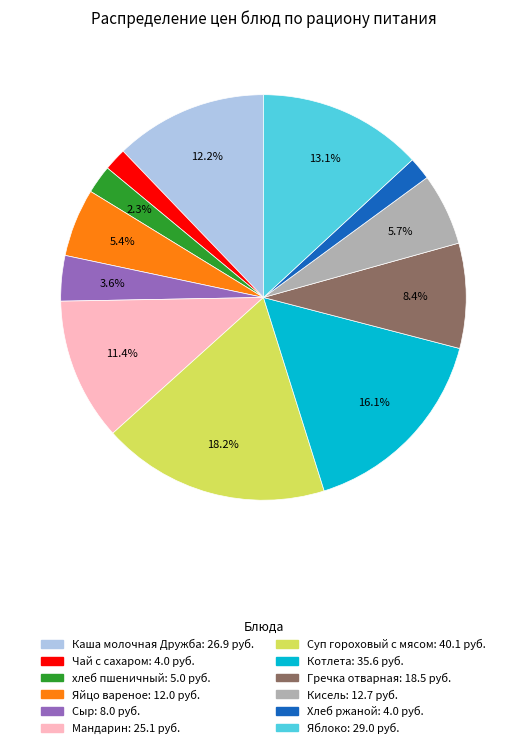

Count the number of slices in the pie.

12